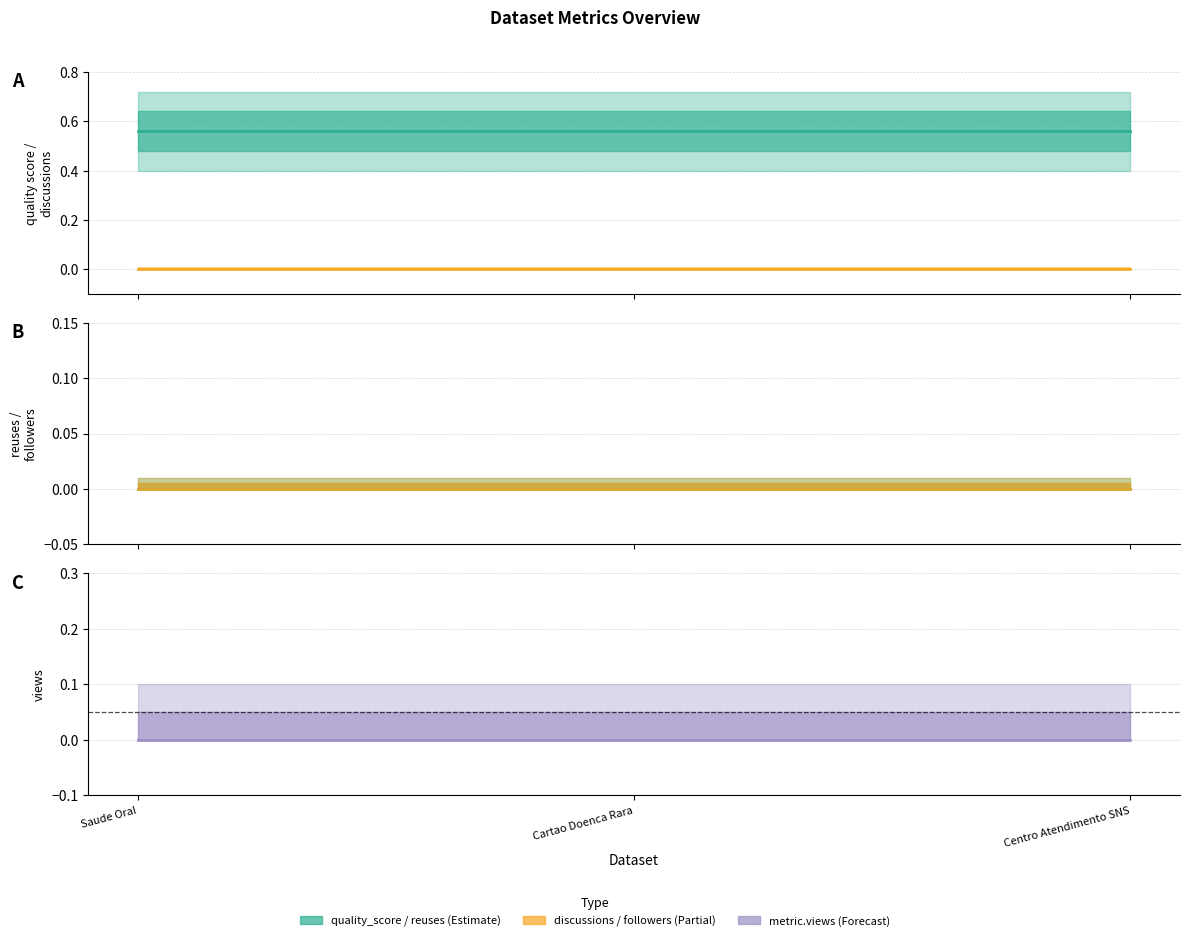

What is the label of the 2nd point from the left?

Cartao Doenca Rara